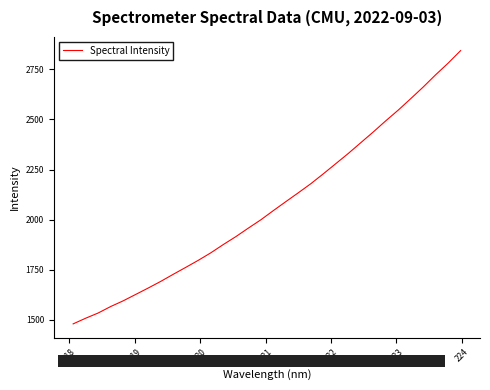

What is the difference between the maximum and minimum values?

1363.3